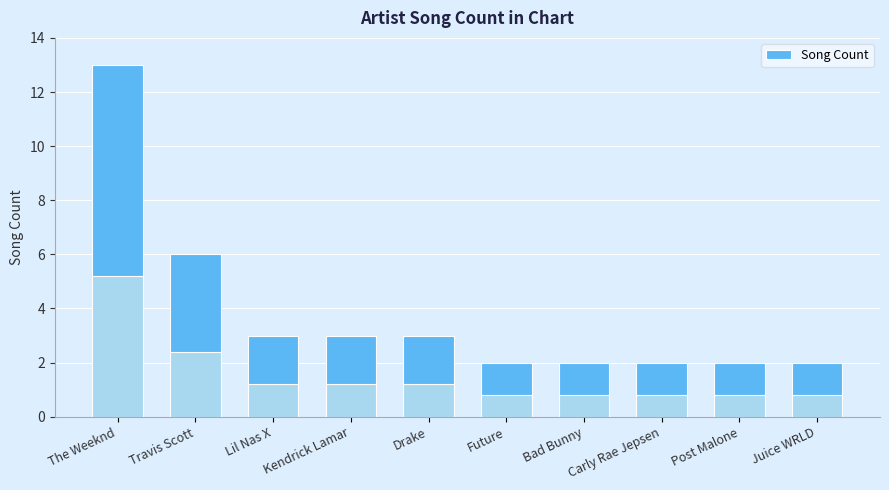

What is the smallest value displayed?

2